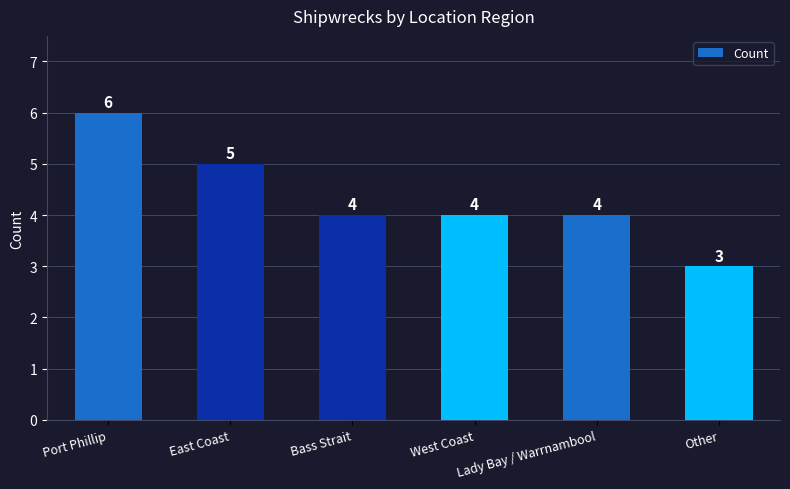

How many distinct data groups are displayed?

1